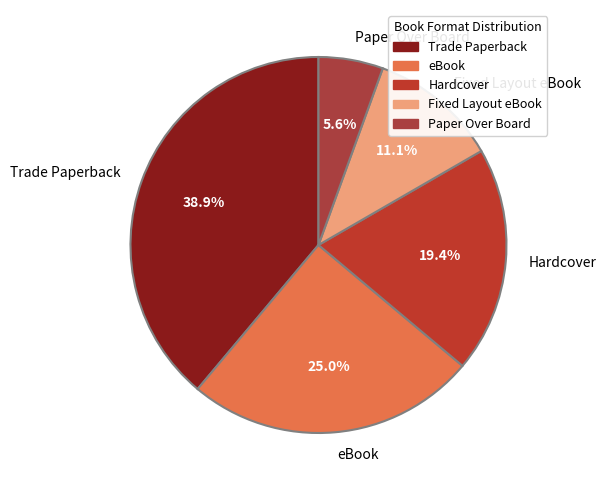

Combined, what portion of the pie is Trade Paperback and eBook?

63.9%